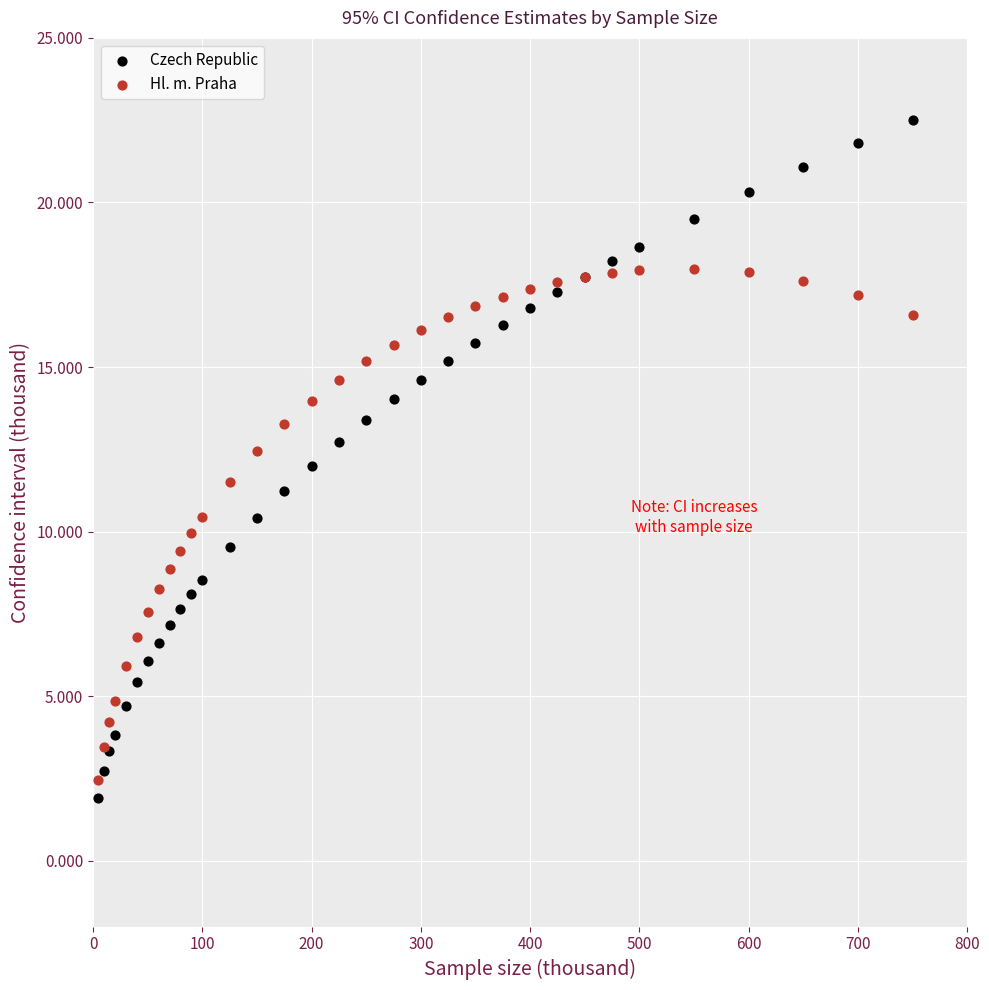

Which series contains the lowest Y value?

Czech Republic